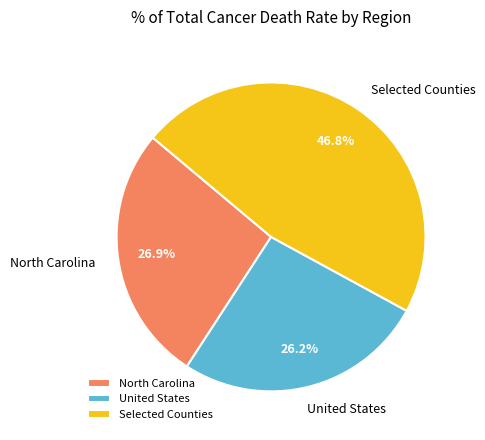

True or false: North Carolina accounts for 15% of the total.

False